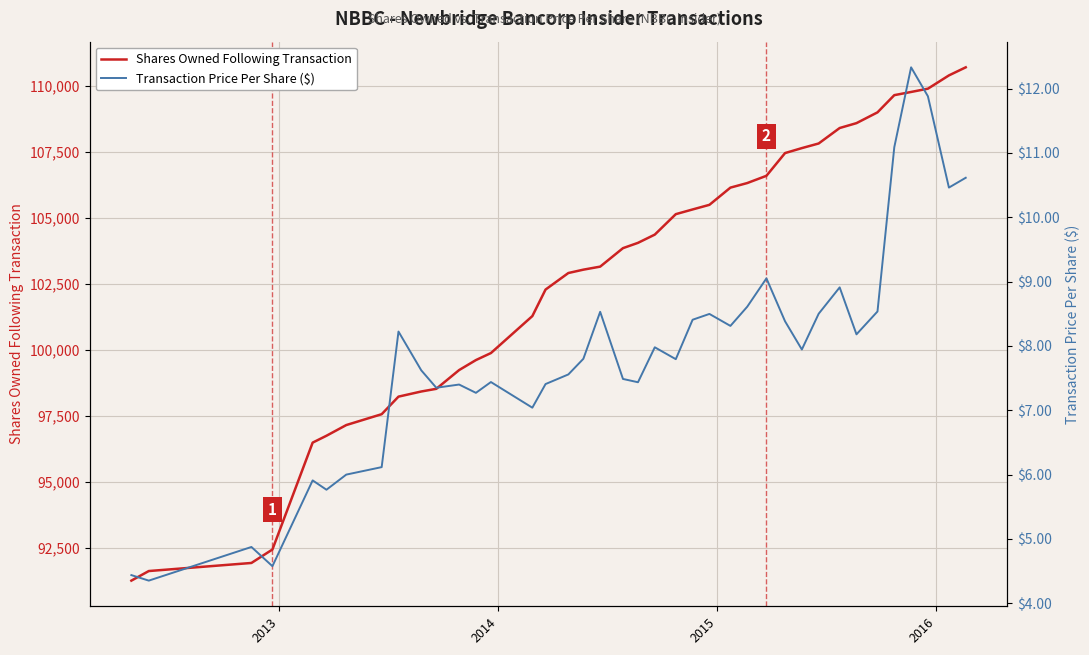

True or false: Shares Owned Following Transaction has a value of 26205.8 at 22.

False